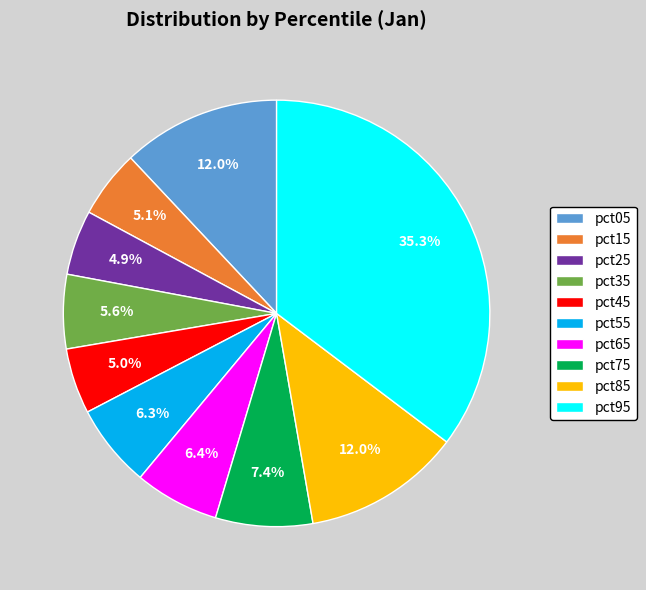

Is it true that pct15 is 1% of the pie?

False